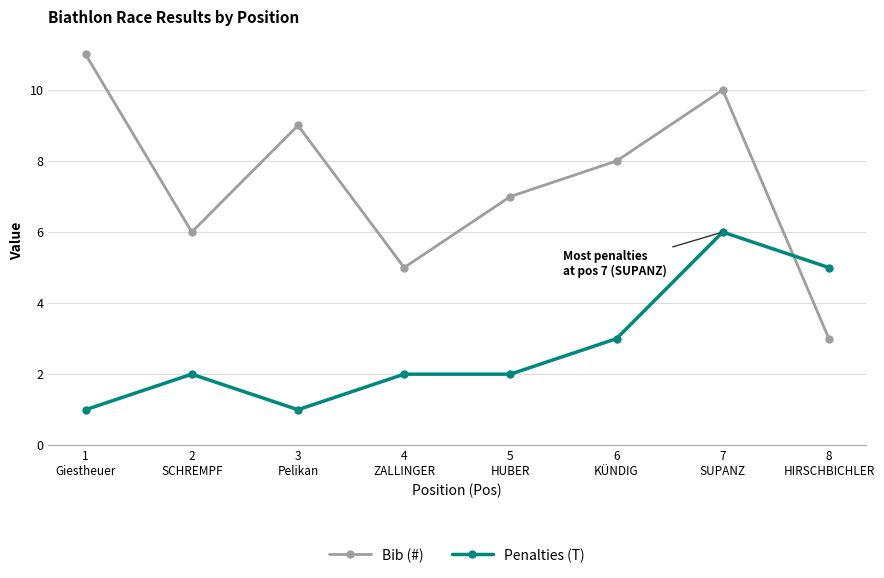

List the series in order of their overall mean, lowest first.

Penalties (T), Bib (#)